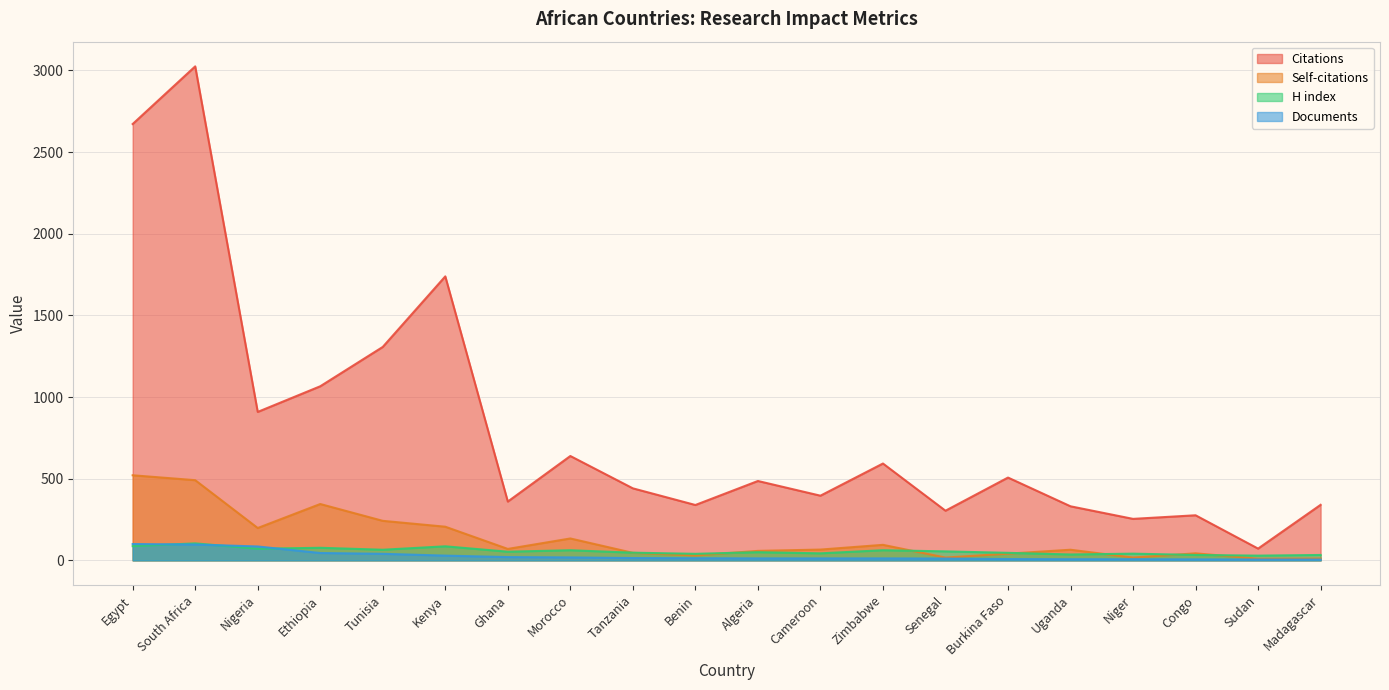

Which series has the largest total across all categories?

Citations